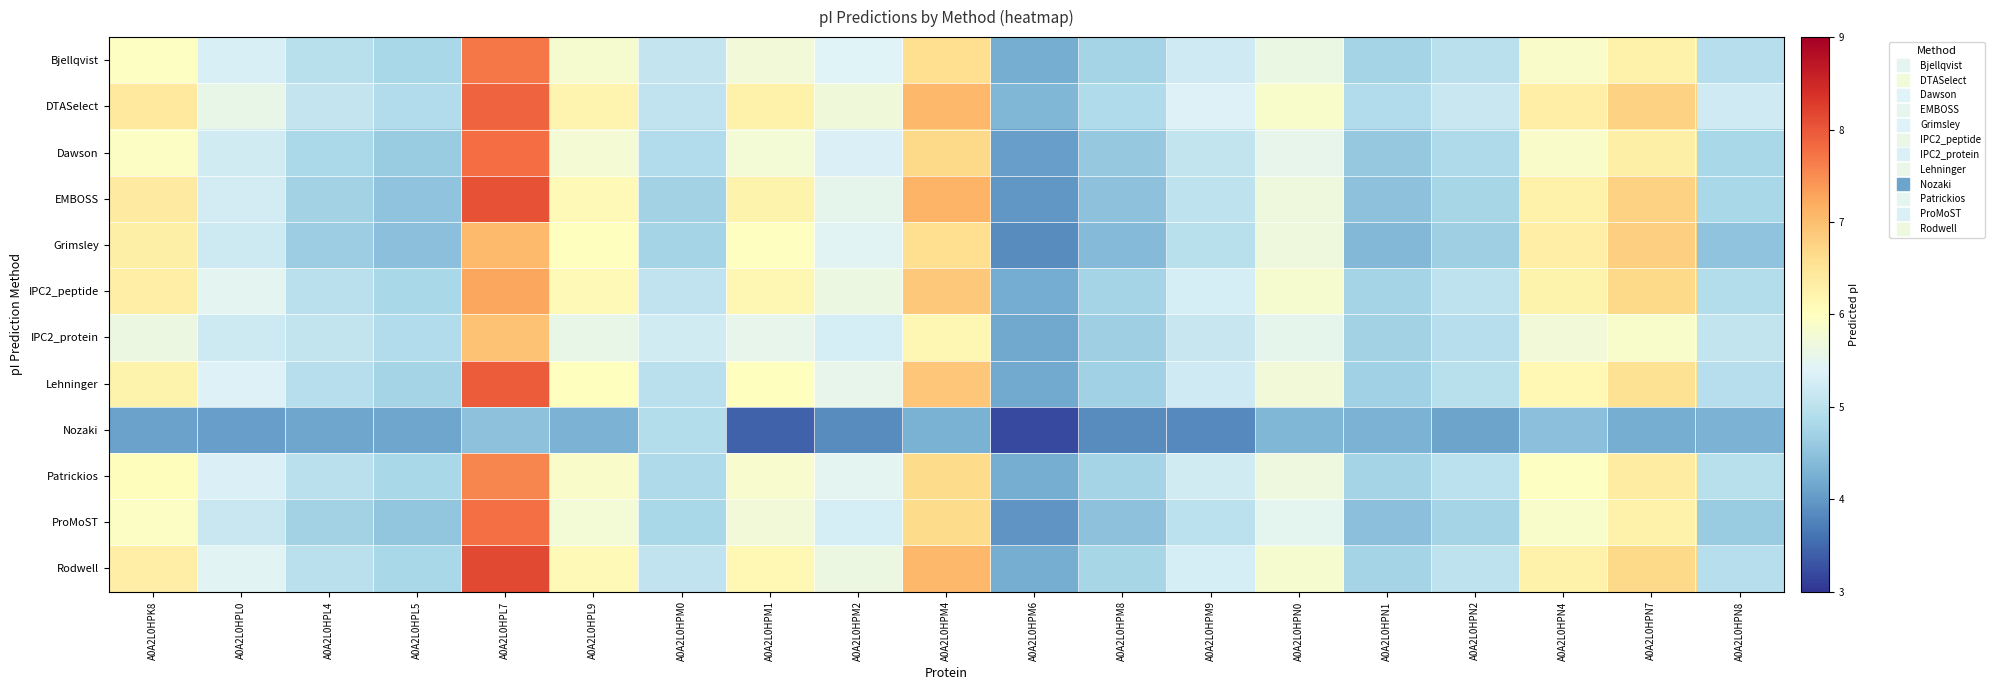

Between A0A2L0HPM9 and A0A2L0HPN0, which is larger?

A0A2L0HPN0